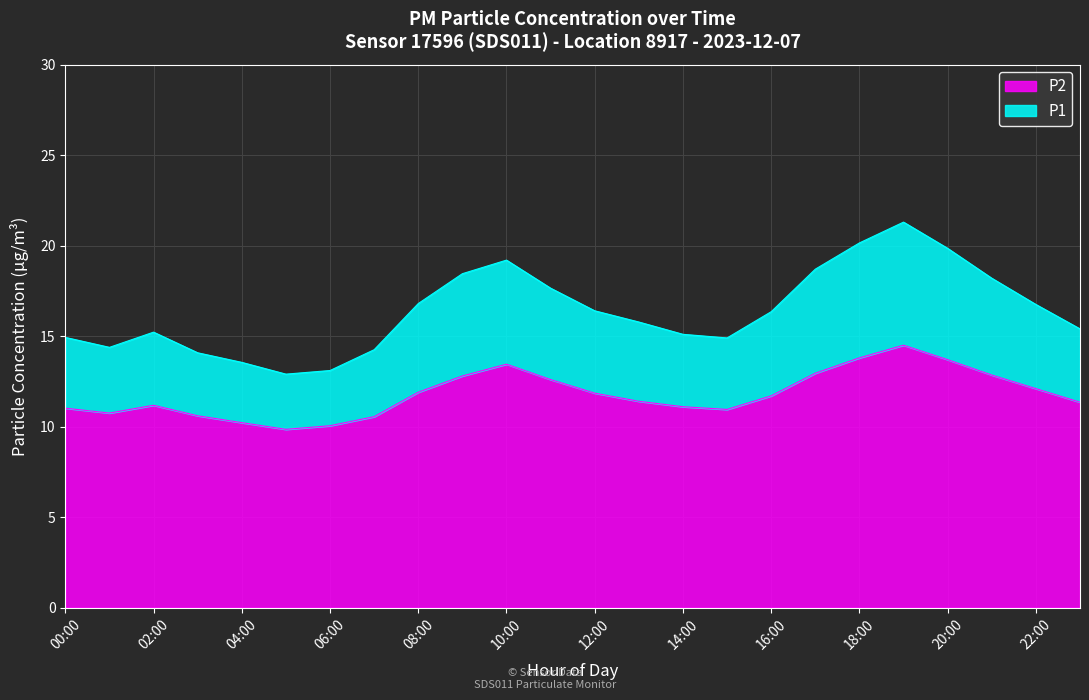

Between 03:00 and 14:00, which is larger?

14:00